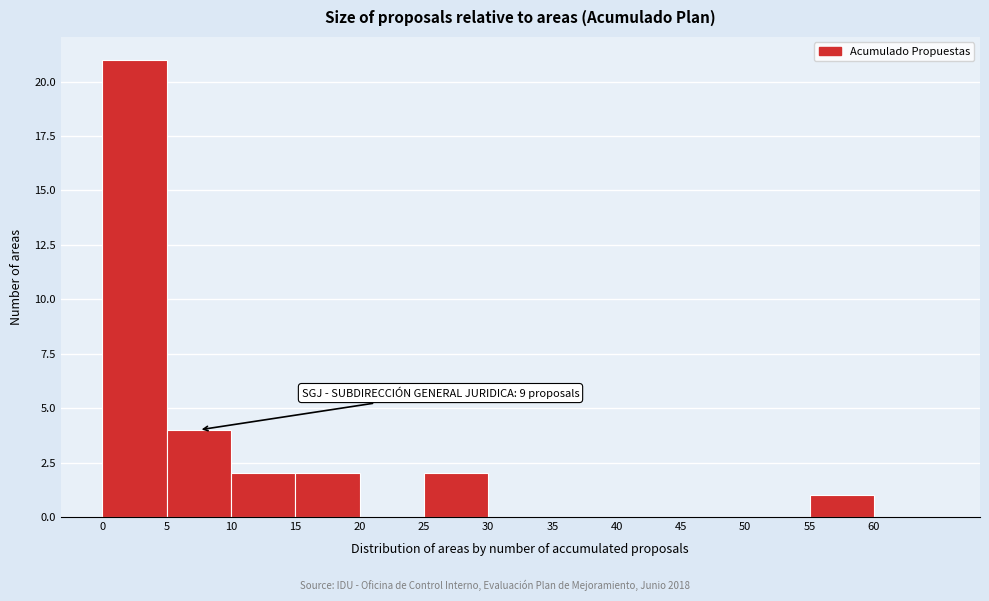

Which range on the x-axis has the tallest bar?

0 to 5